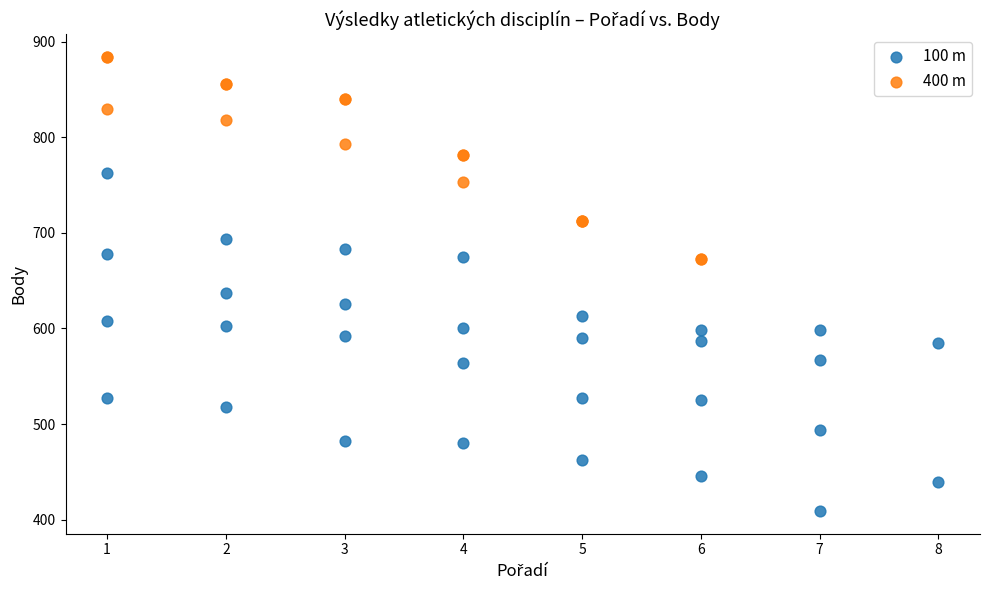

Which series contains the lowest Y value?

100 m